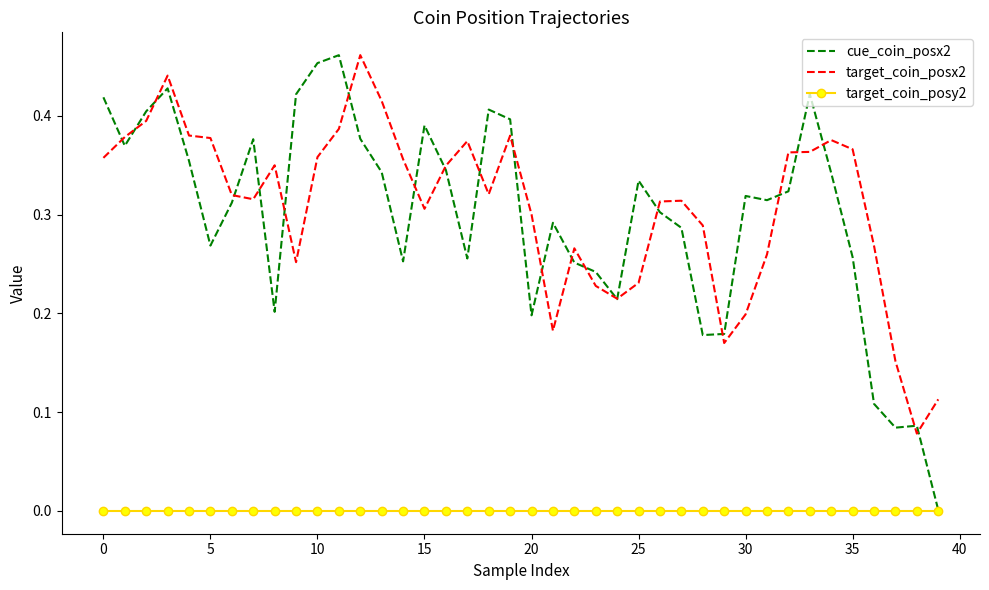

True or false: target_coin_posy2 and target_coin_posx2 cross at least once.

False